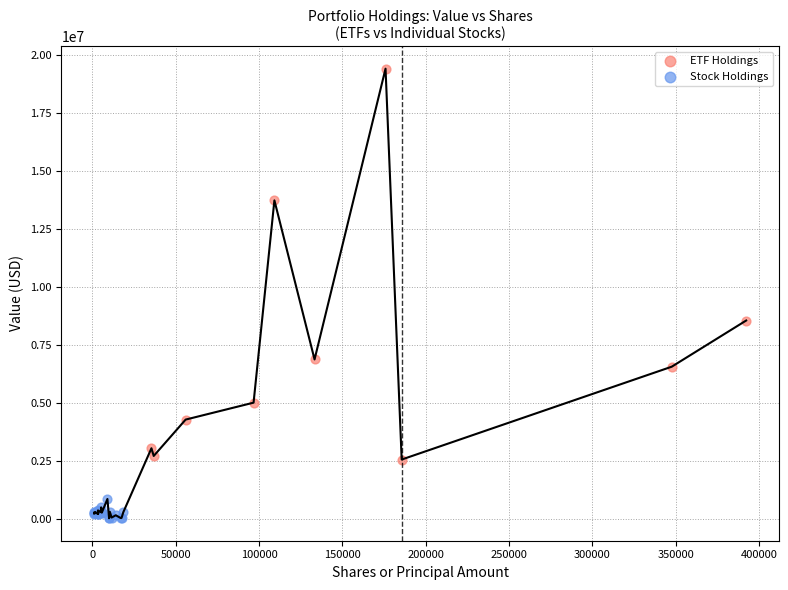

Which series reaches the minimum Y coordinate?

Stock Holdings